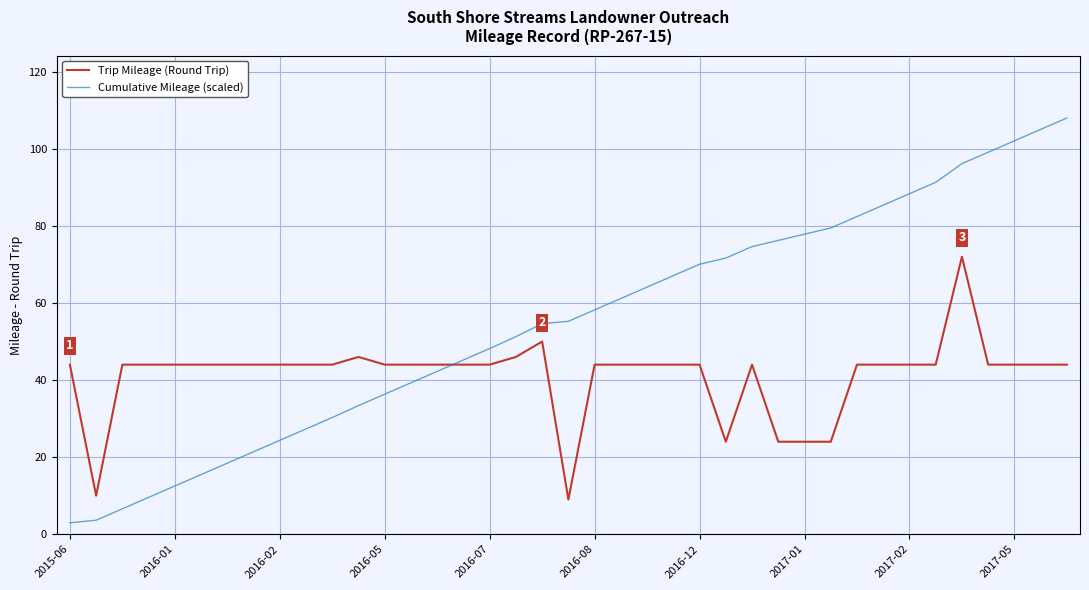

How many lines are shown in the chart?

2